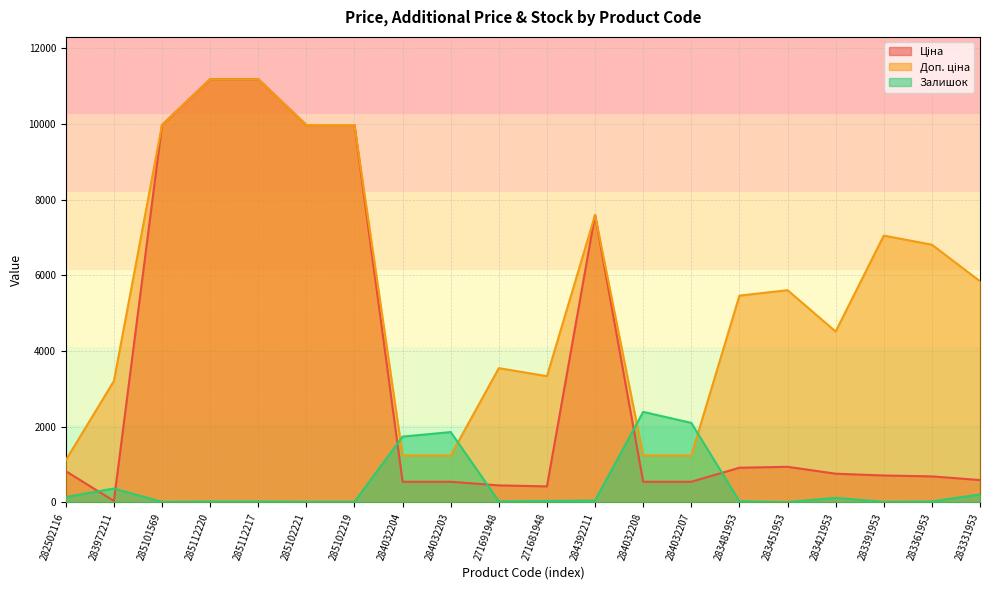

At which category is the sum across all series the highest?

285112220